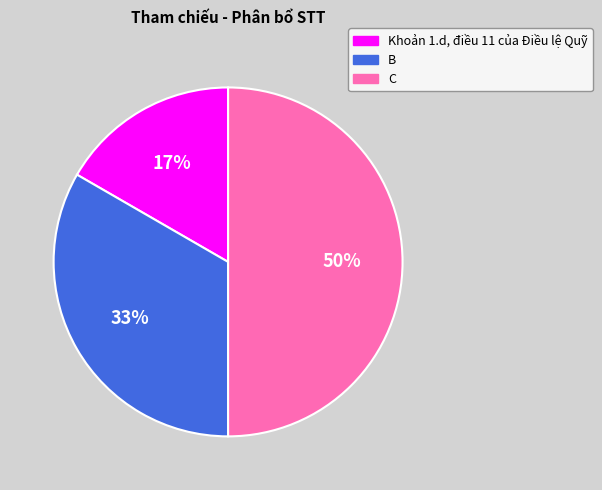

Is it true that Khoản 1.d, điều 11 của Điều lệ Quỹ is 2% of the pie?

False